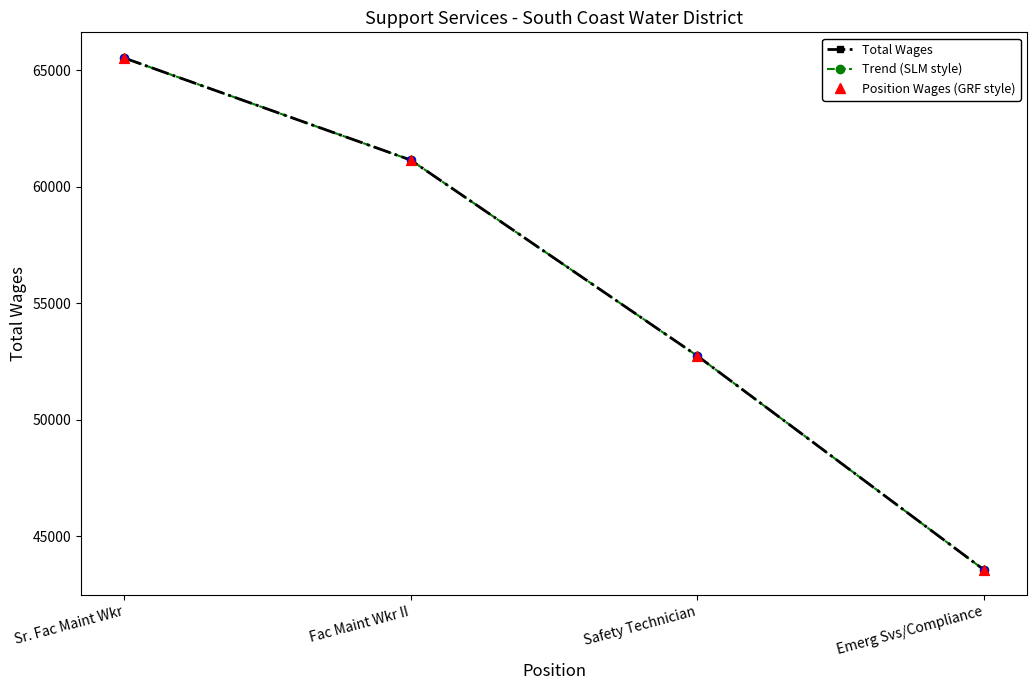

Does the chart have visible grid lines?

No